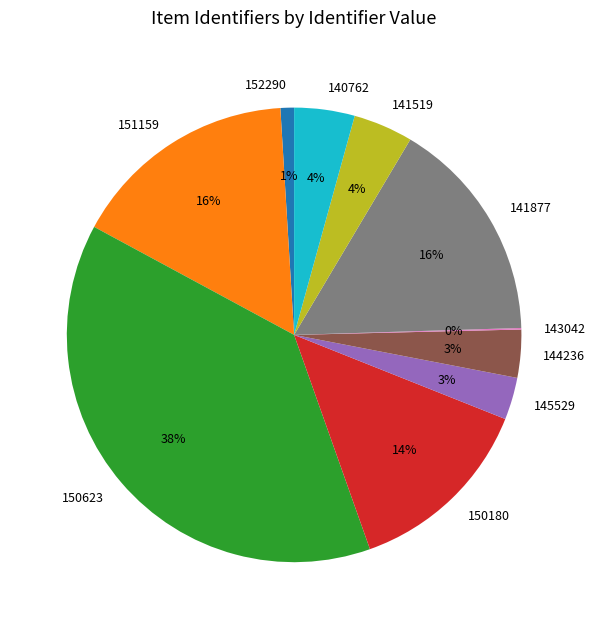

Which slice is the largest?

150623